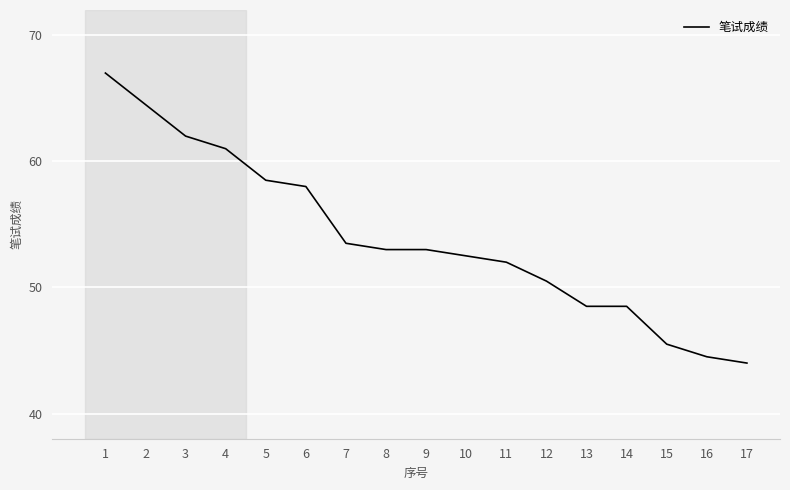

Read the value at 5.

58.5